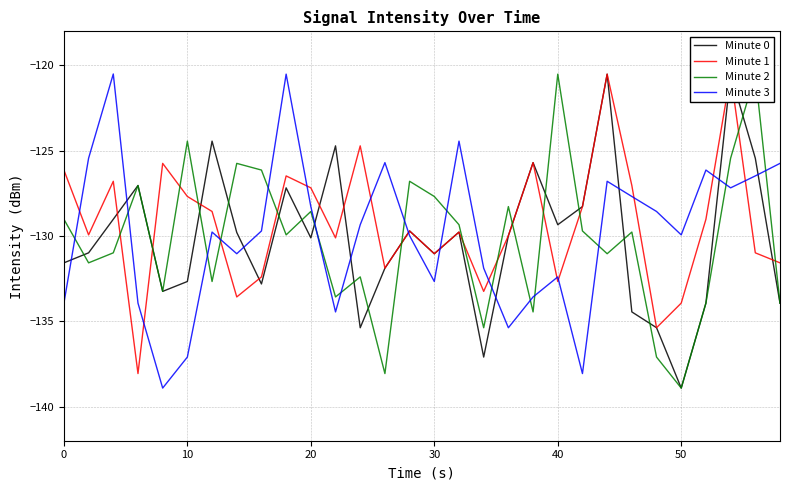

True or false: Minute 1 has more than 2 interior local peaks.

True